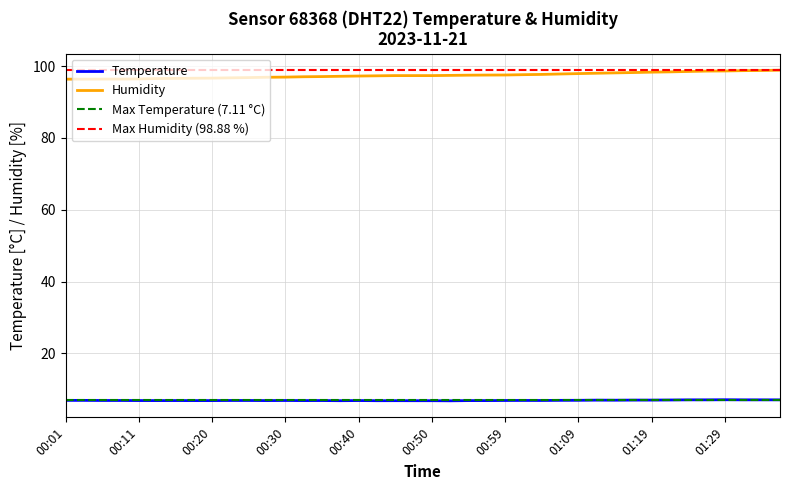

True or false: humidity has more than 0 interior local peaks.

False